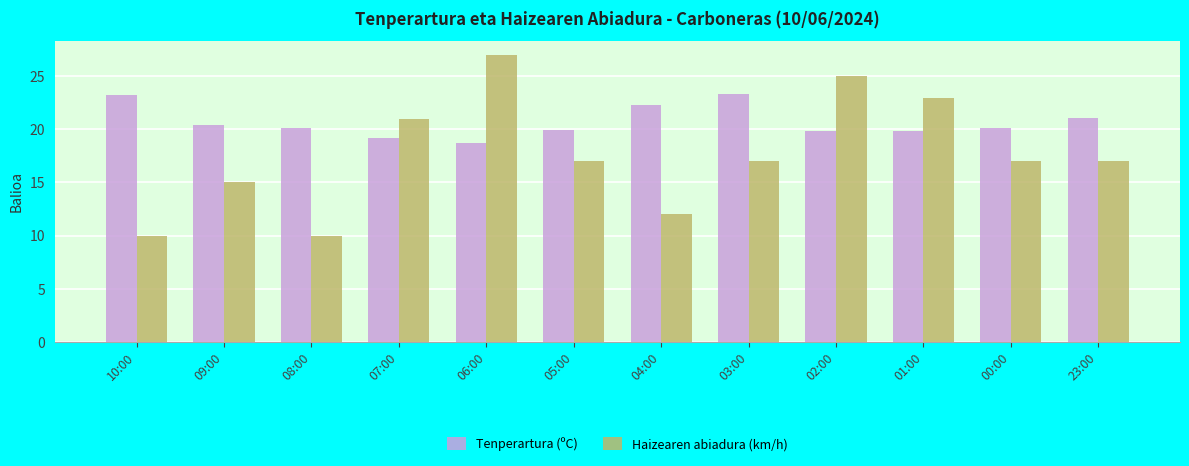

What is the difference between the Tenperartura (ºC) values at 07:00 and 08:00?

0.9